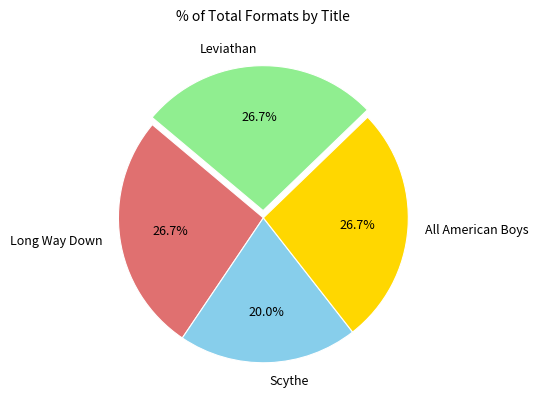

Which category has the smallest portion of the pie?

Scythe